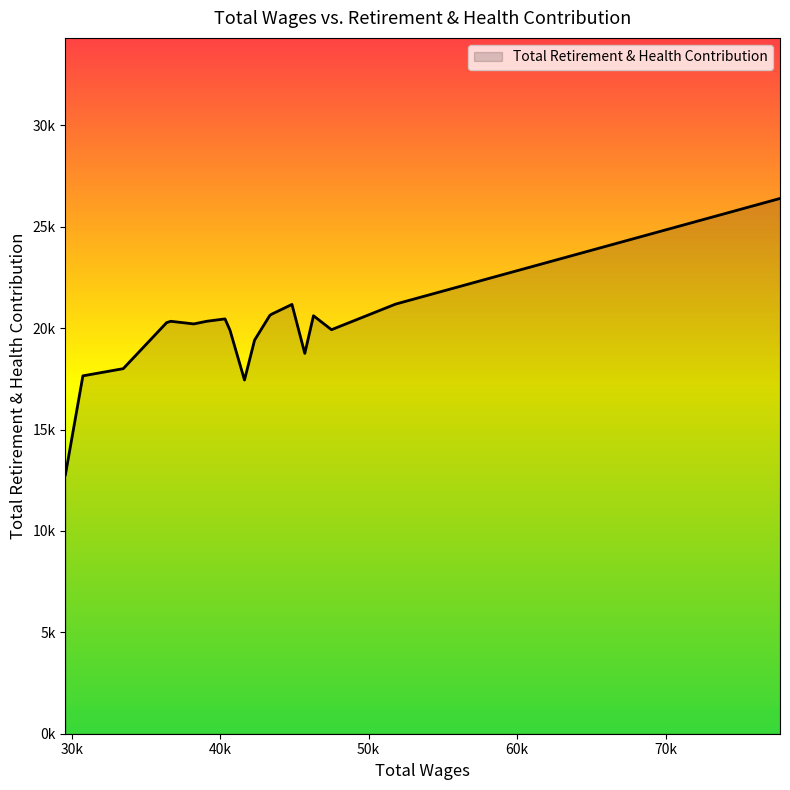

Where is the data nearest to the value 19584?

42316.0